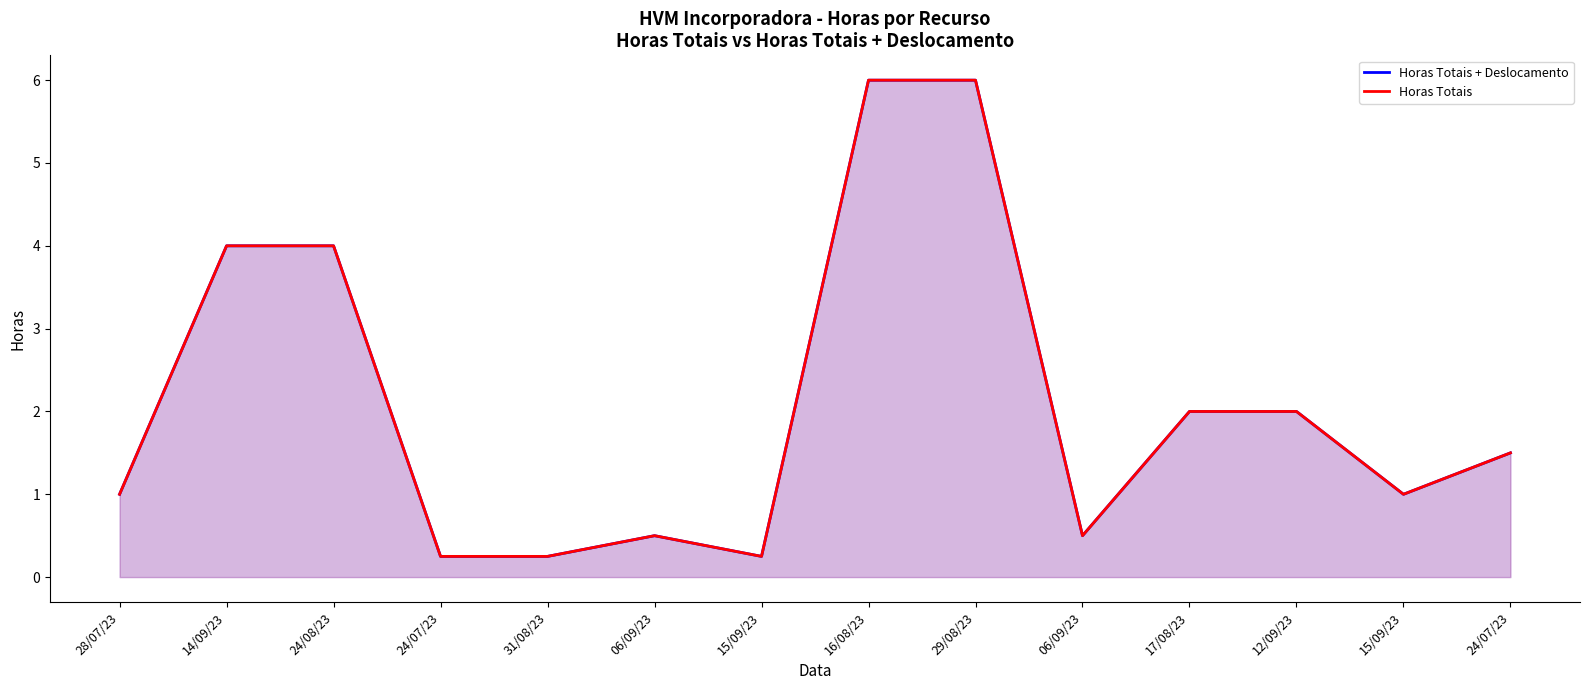

How many values in the Horas Totais + Deslocamento series exceed 1?

7